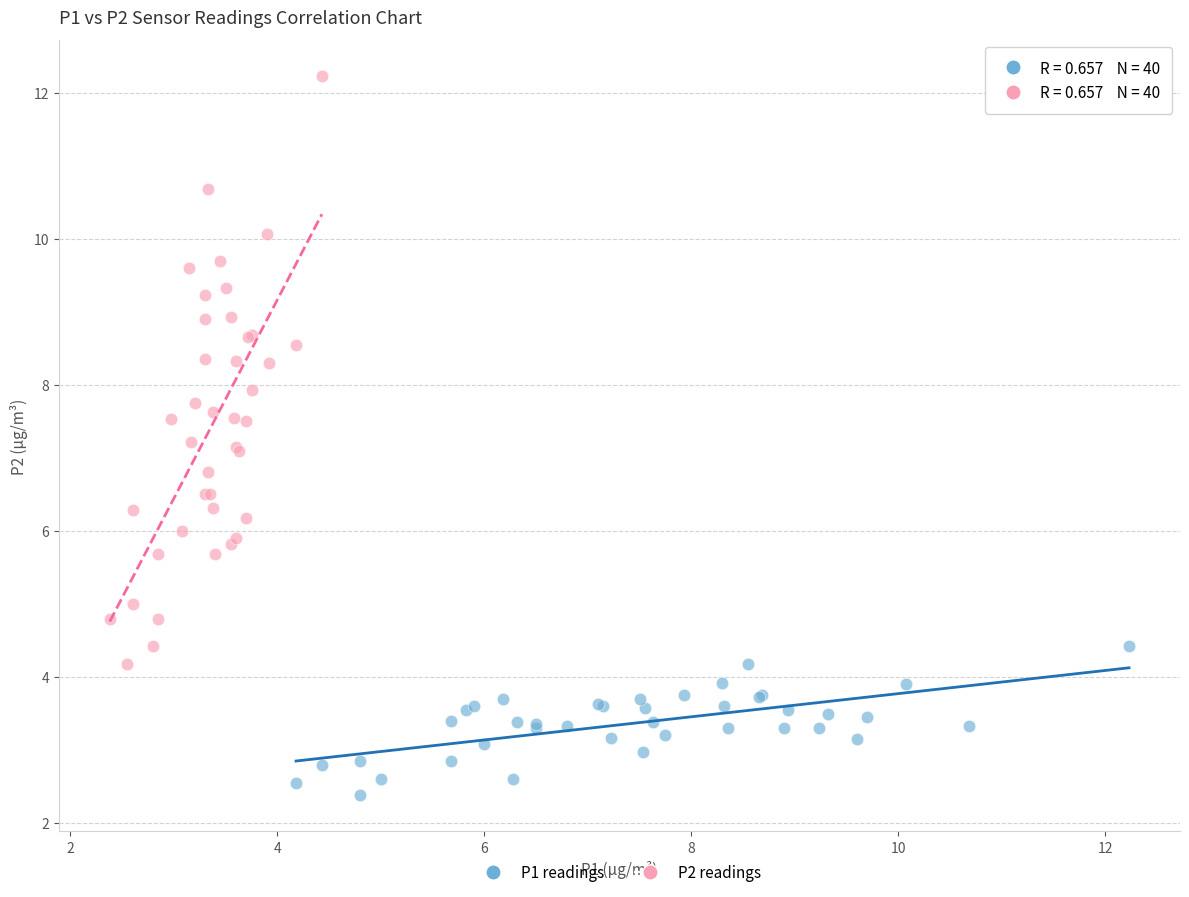

Which series has the widest spread of Y values?

P2 readings